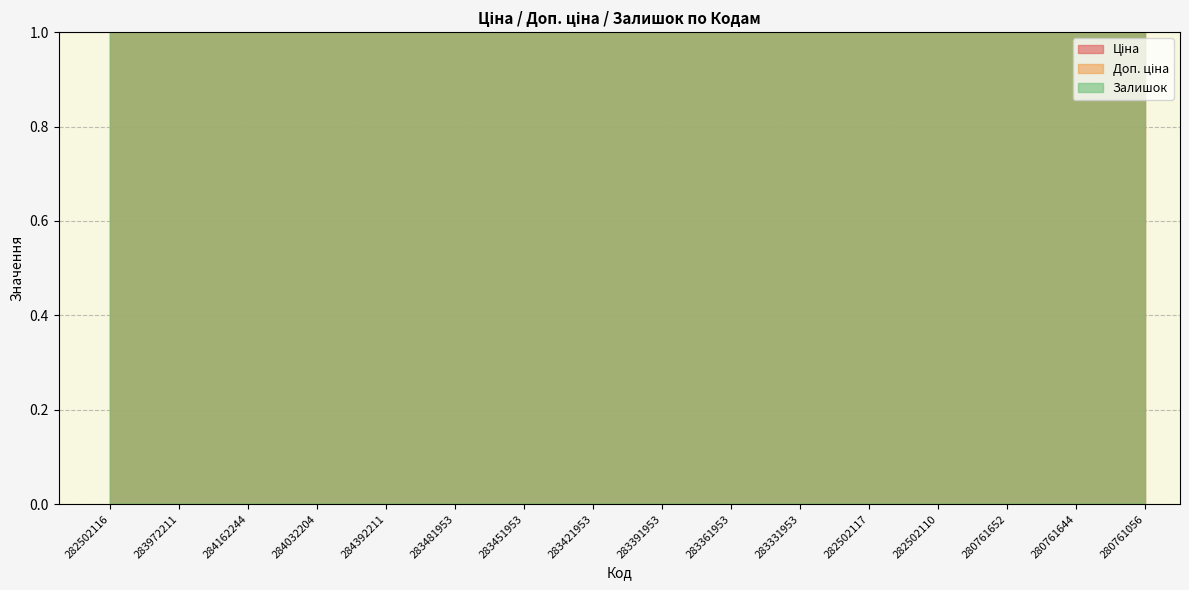

What is the greatest value displayed?

9480.1